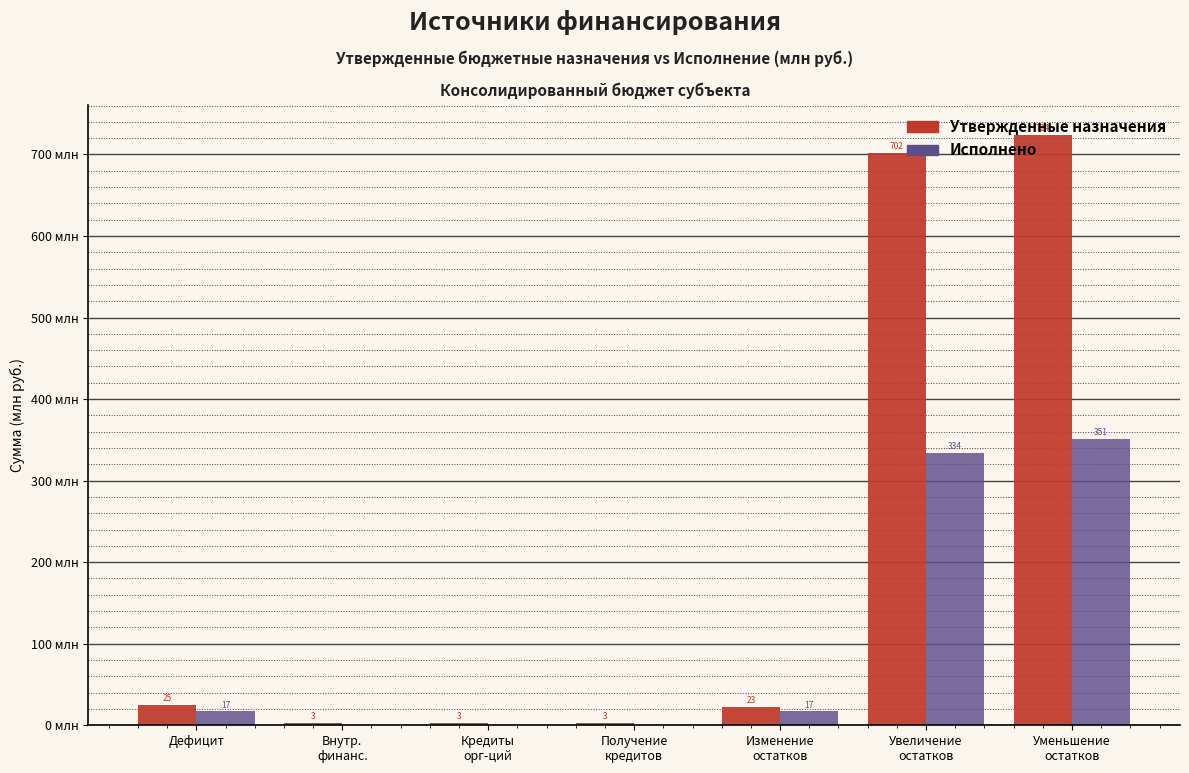

Are the bars horizontal?

No